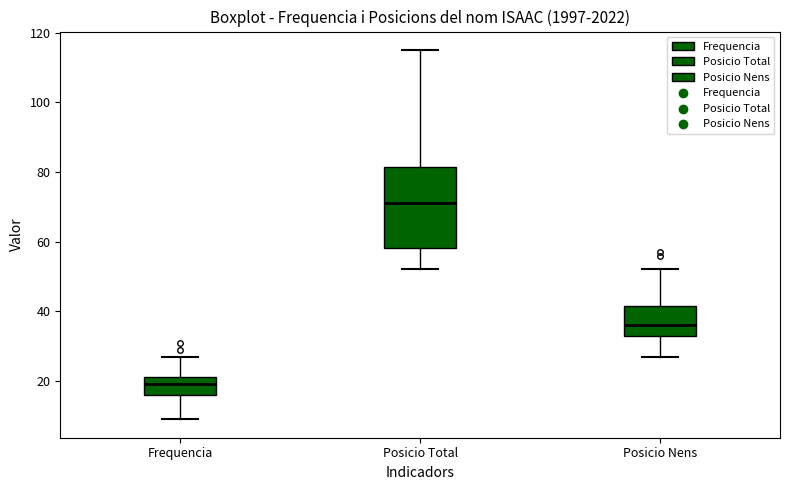

Reading left to right, transcribe this box plot: for each box, give where its median line is, the range the box spans, and where its two whiskers end, as read against the y-axis. The values are not printed on the chart, so give them approximately, as read against the axis.

Frequencia: median 20, box 16 to 22, whiskers 10 to 28
Posicio Total: median 72, box 58 to 82, whiskers 52 to 116
Posicio Nens: median 36, box 34 to 42, whiskers 28 to 52